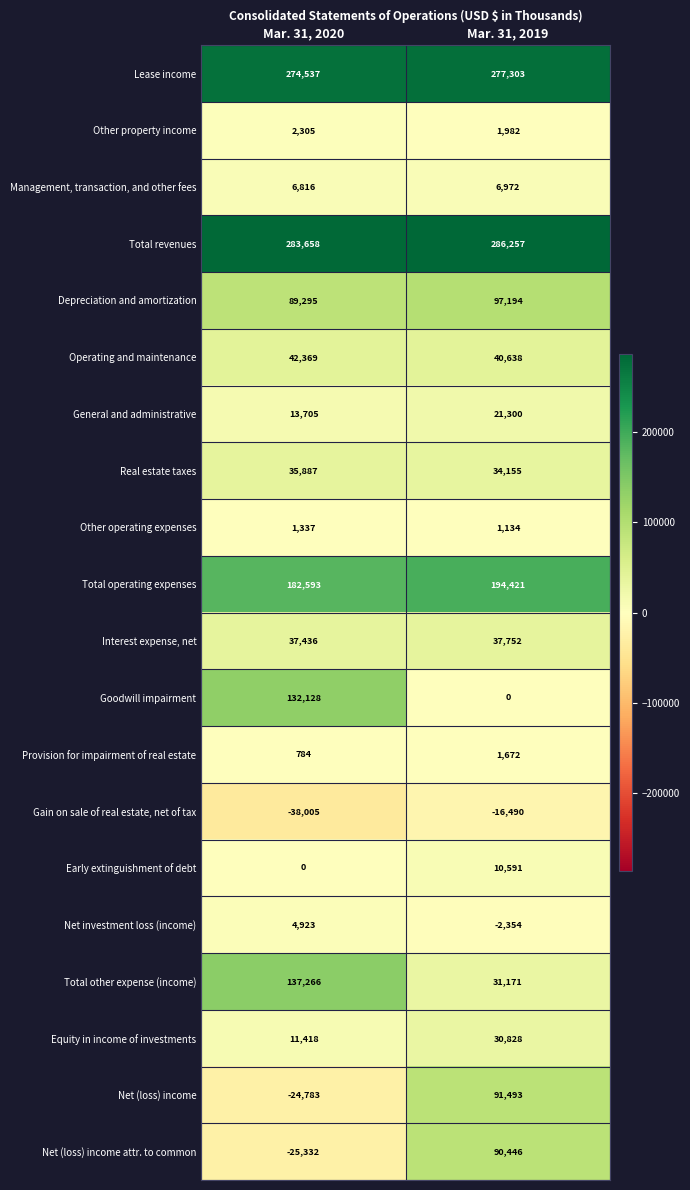

Rank the series by their maximum value, from lowest to highest.

Gain on sale of real estate, net of tax, Other operating expenses, Provision for impairment of real estate, Other property income, Net investment loss (income), Management, transaction, and other fees, Early extinguishment of debt, General and administrative, Equity in income of investments, Real estate taxes, Interest expense, net, Operating and maintenance, Net (loss) income attr. to common, Net (loss) income, Depreciation and amortization, Goodwill impairment, Total other expense (income), Total operating expenses, Lease income, Total revenues